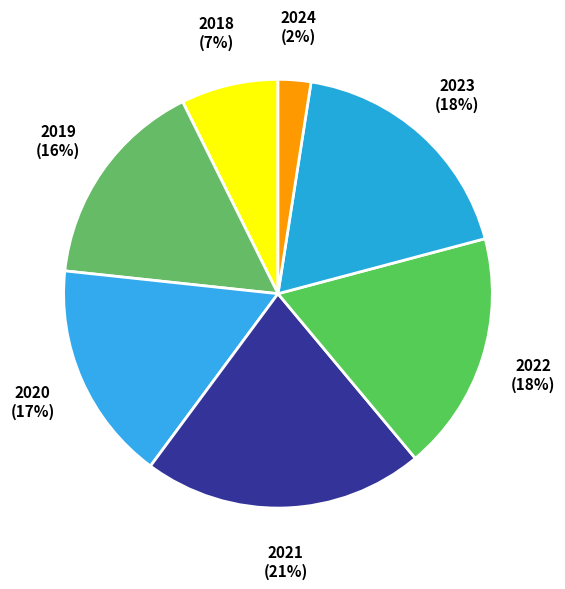

How many segments does this pie chart have?

7